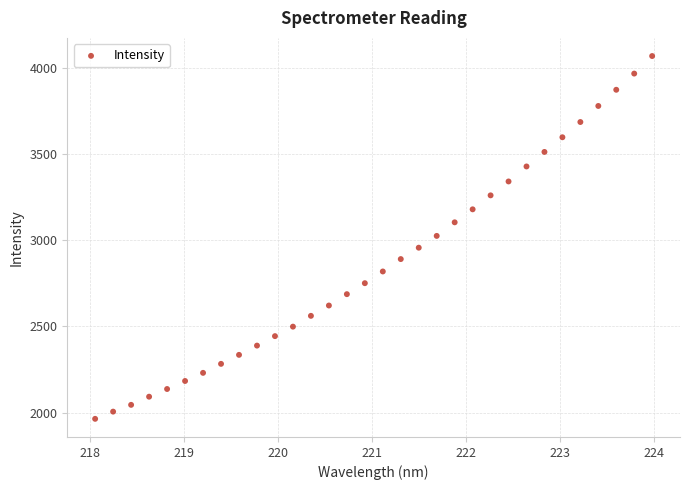

What is the range of Y values (max minus min)?

2105.0